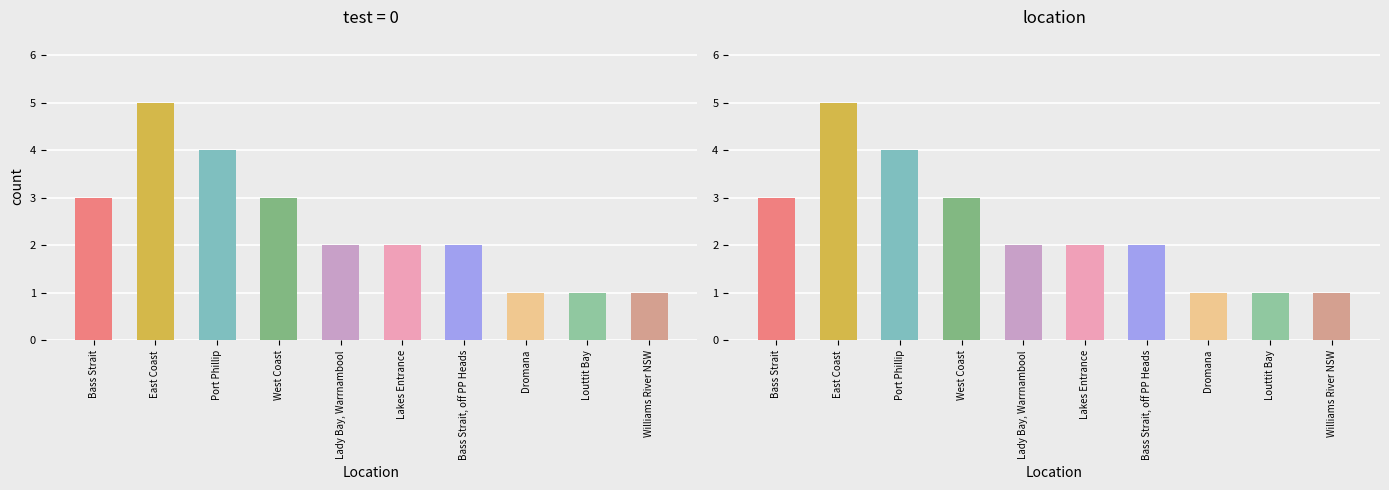

What is the minimum value shown in the chart?

1